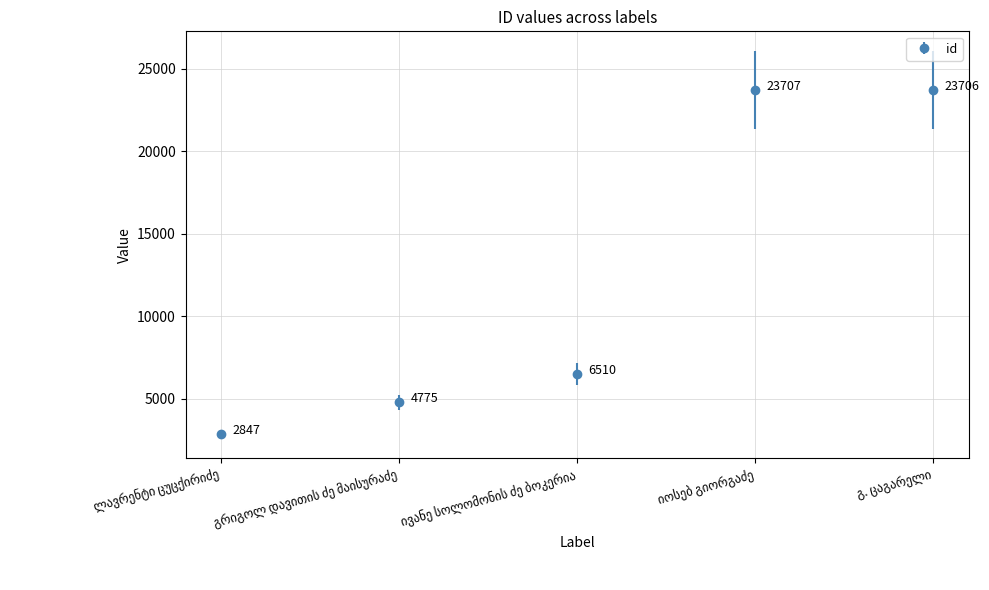

Count the number of categories in the chart.

5